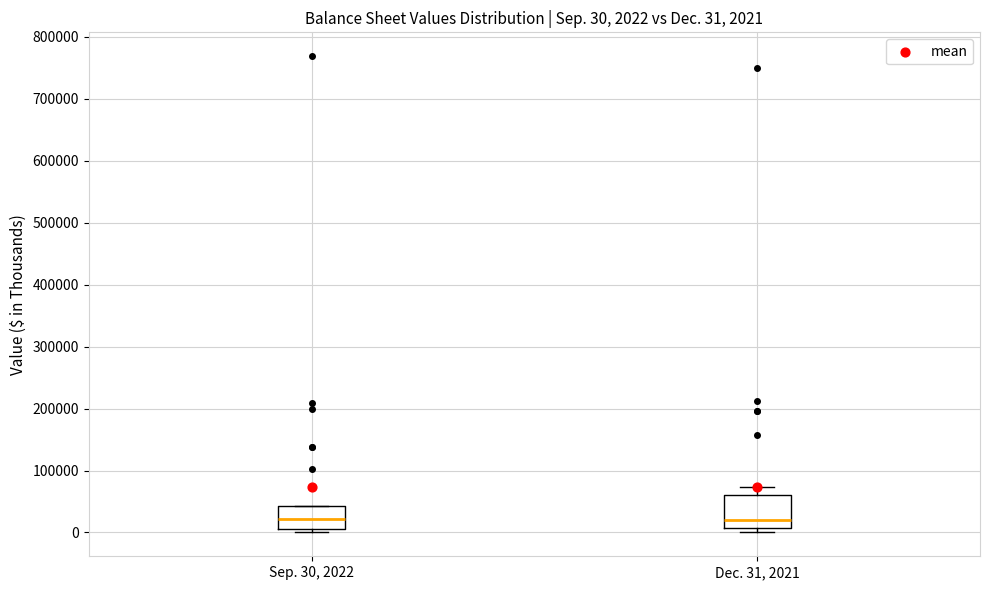

Comparing the boxes themselves (not the whiskers), which one is the tallest?

Dec. 31, 2021